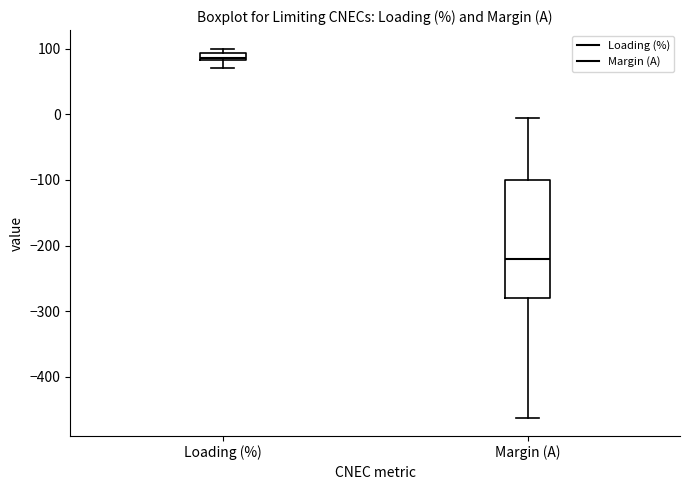

Where does the median line of the box for Margin (A) sit on the y-axis? The values are not printed on the chart, so give them approximately, as read against the axis.

-220